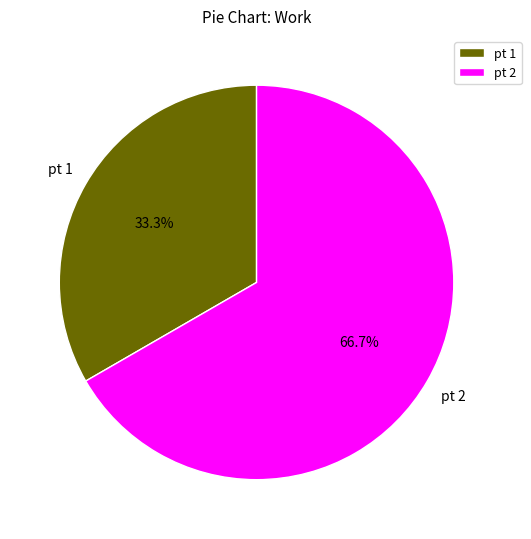

To the nearest percent, what is the difference between the largest and smallest slice percentages?

33%